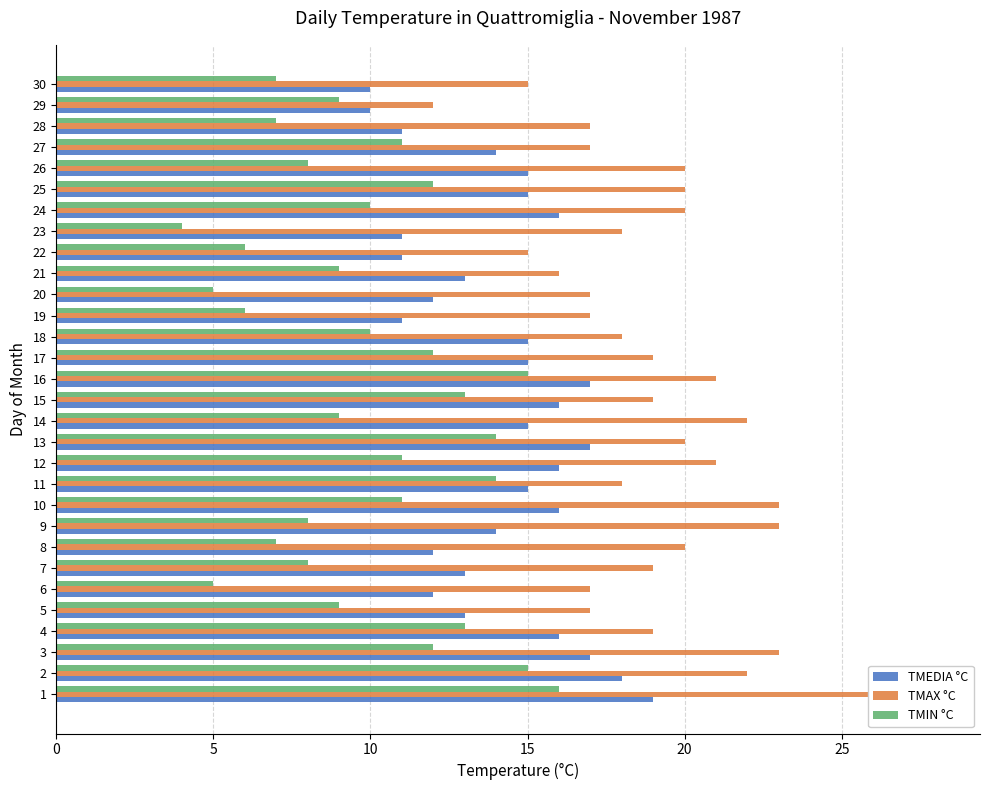

What is the highest value of the TMAX °C series?

28